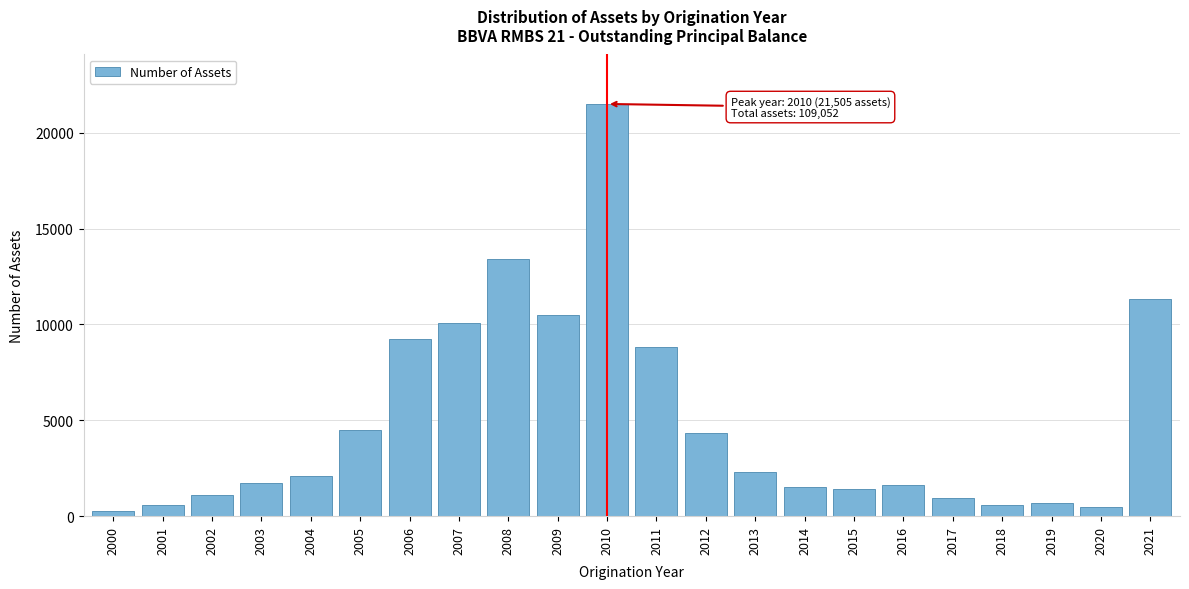

Approximately how many times larger is the value at 2004 compared to 2018?

3.7